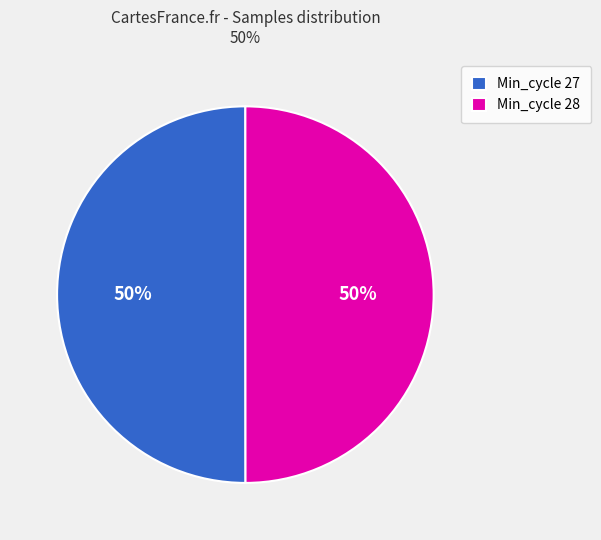

How many segments does this pie chart have?

2